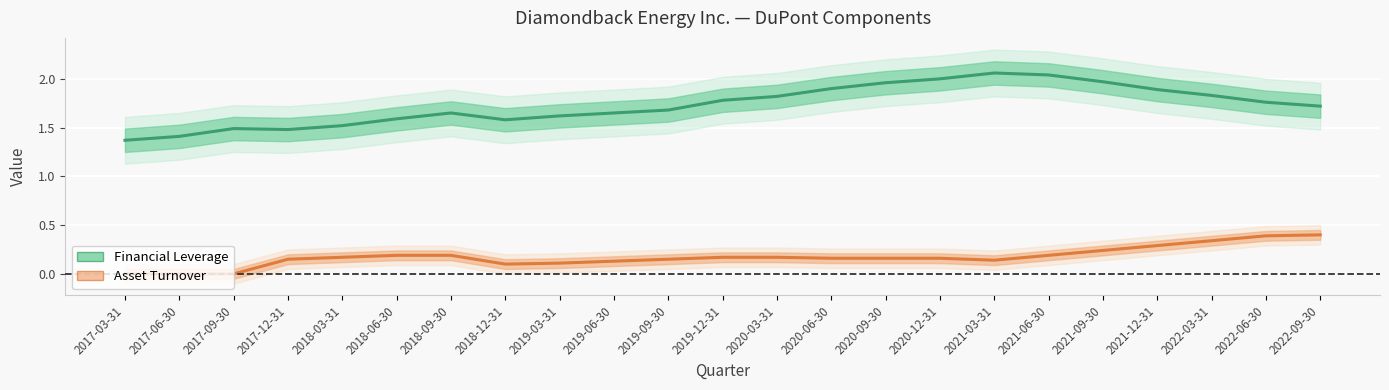

What is the total value across all series at 2021-06-30?

2.2